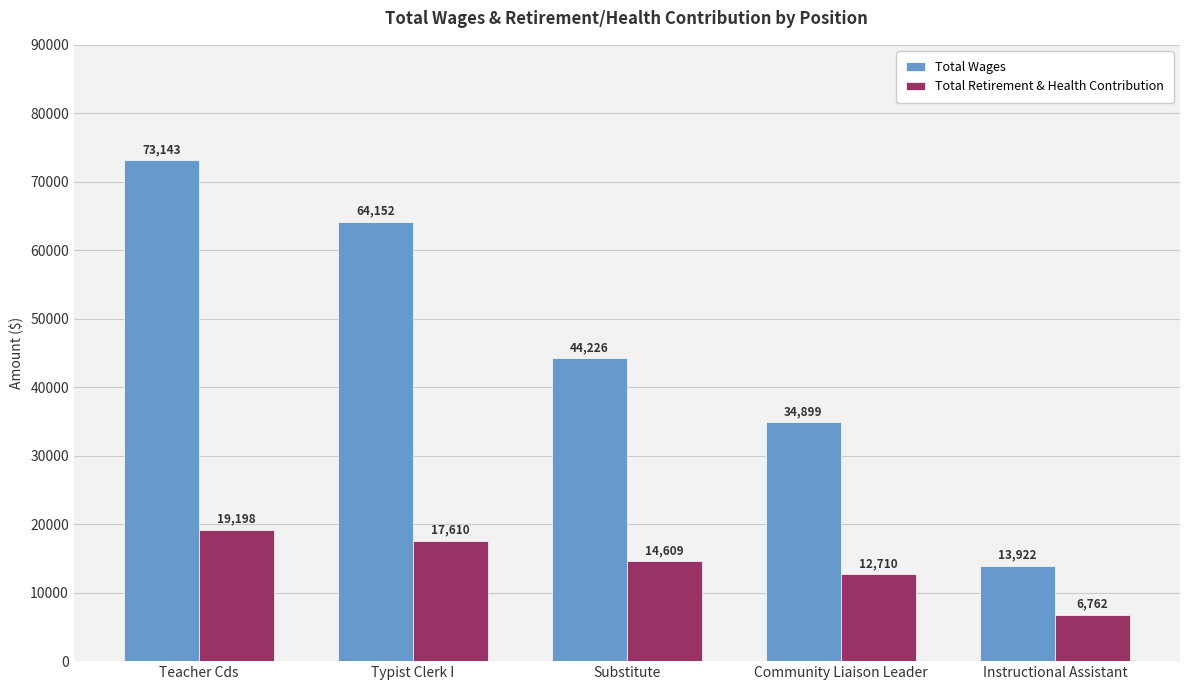

True or false: Total Wages has a value of 44226 at Substitute.

True